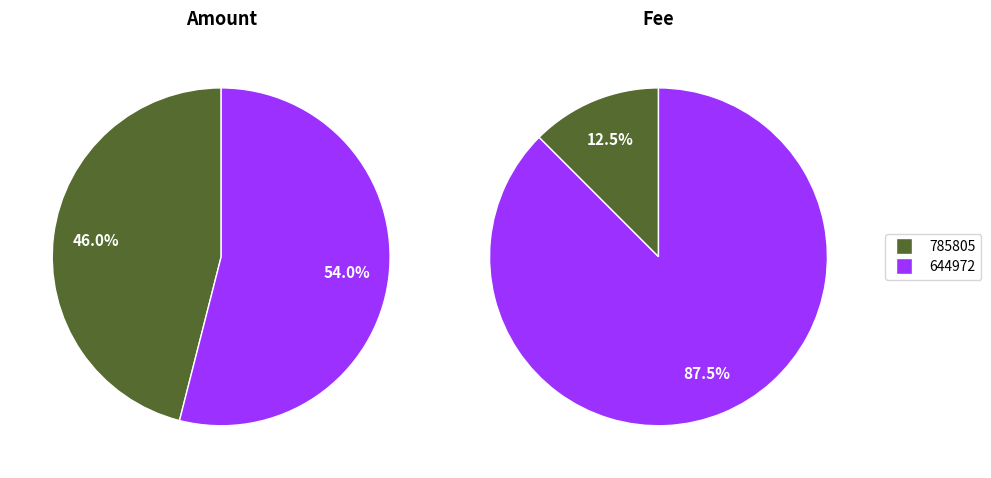

Does 644972 represent more than half of the total?

Yes